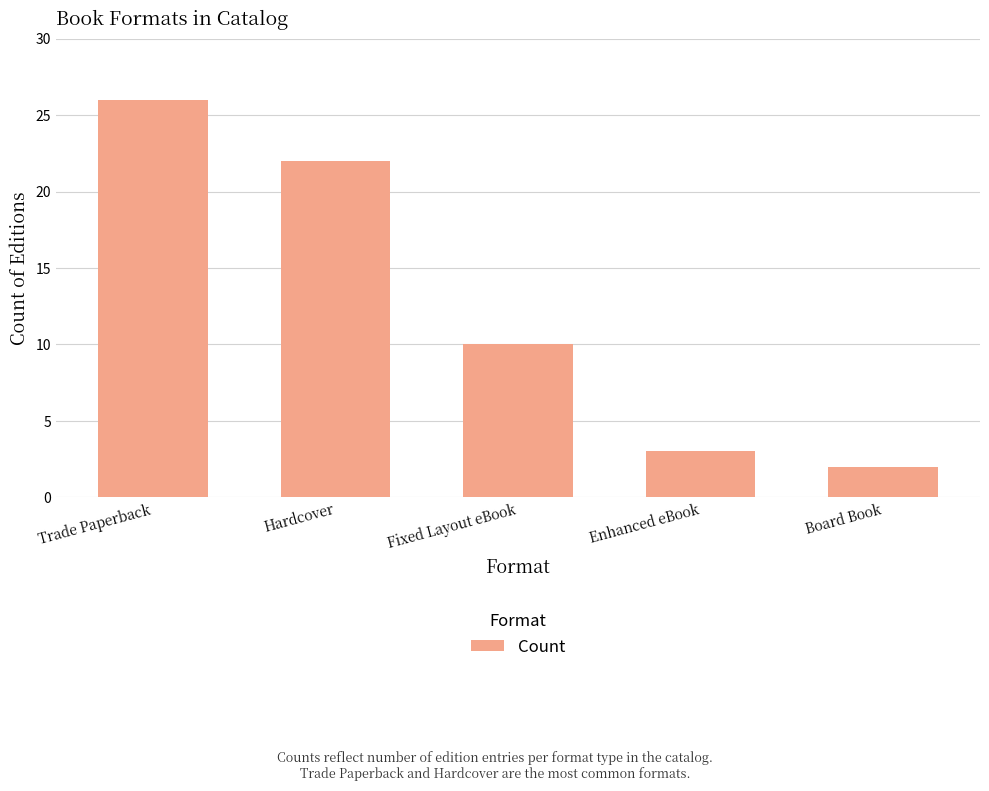

Reading left to right, transcribe all the data shown in this chart.

Trade Paperback=26	Hardcover=22	Fixed Layout eBook=10	Enhanced eBook=3	Board Book=2